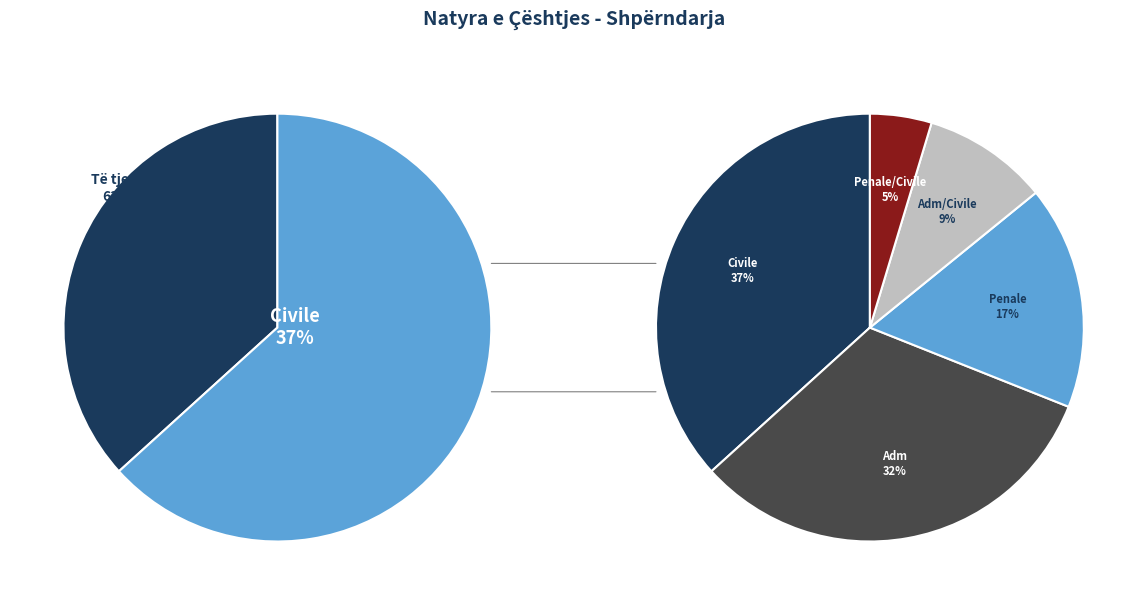

How many slices are in this pie chart?

5